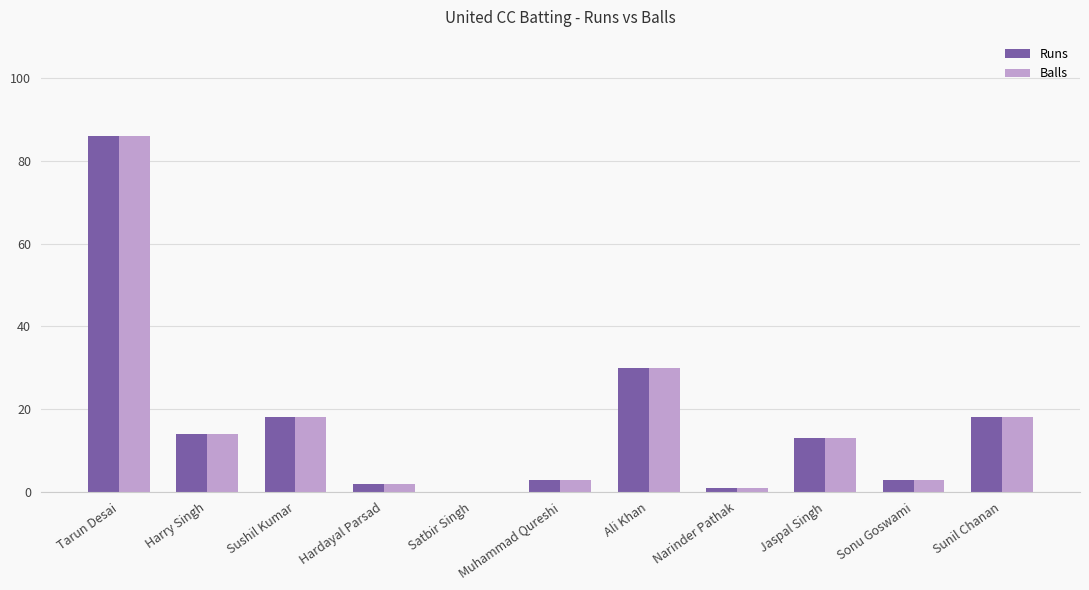

At which label is Runs closest to 43?

Ali Khan